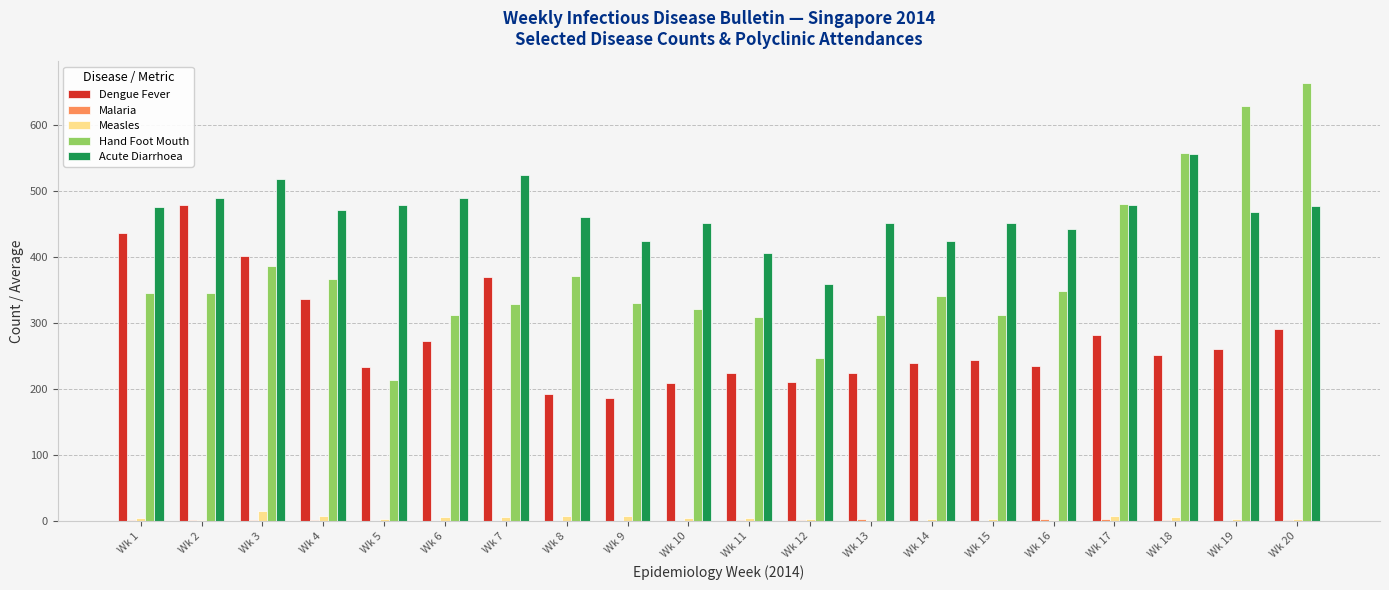

What is the sum of all Measles values?

105.0